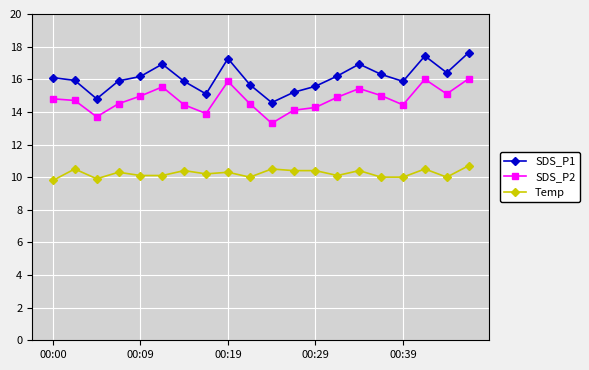

True or false: Temp has more than 2 interior local peaks.

True